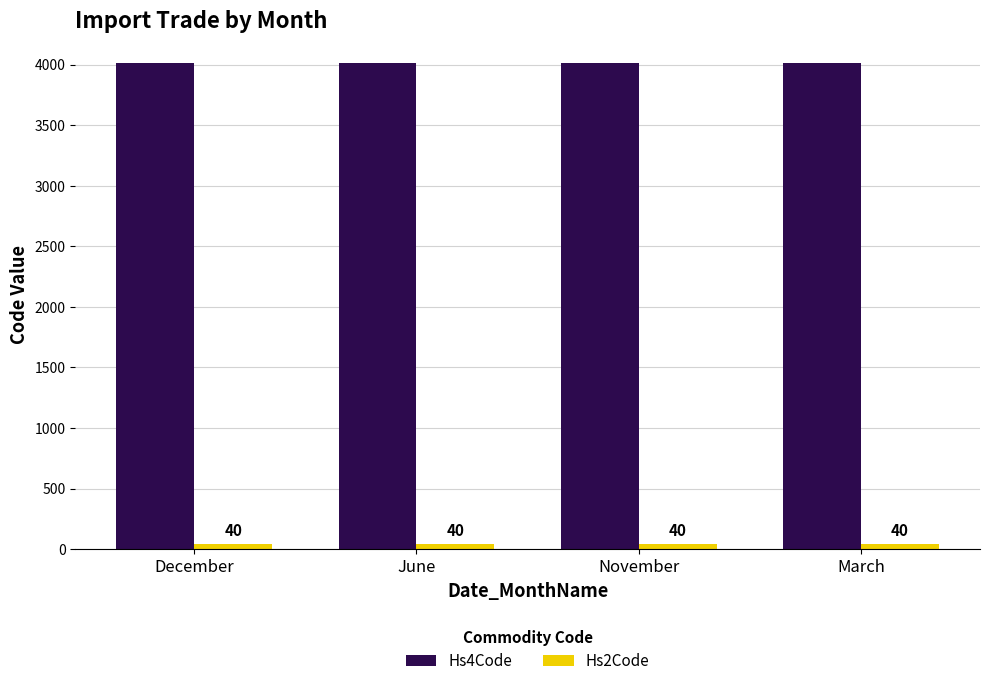

What is the minimum value for Hs4Code?

4012